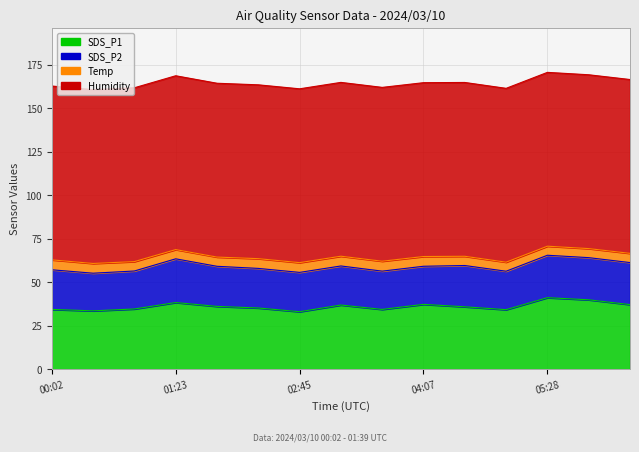

The Temp series shows 2.5 at 01:23. True or false?

False